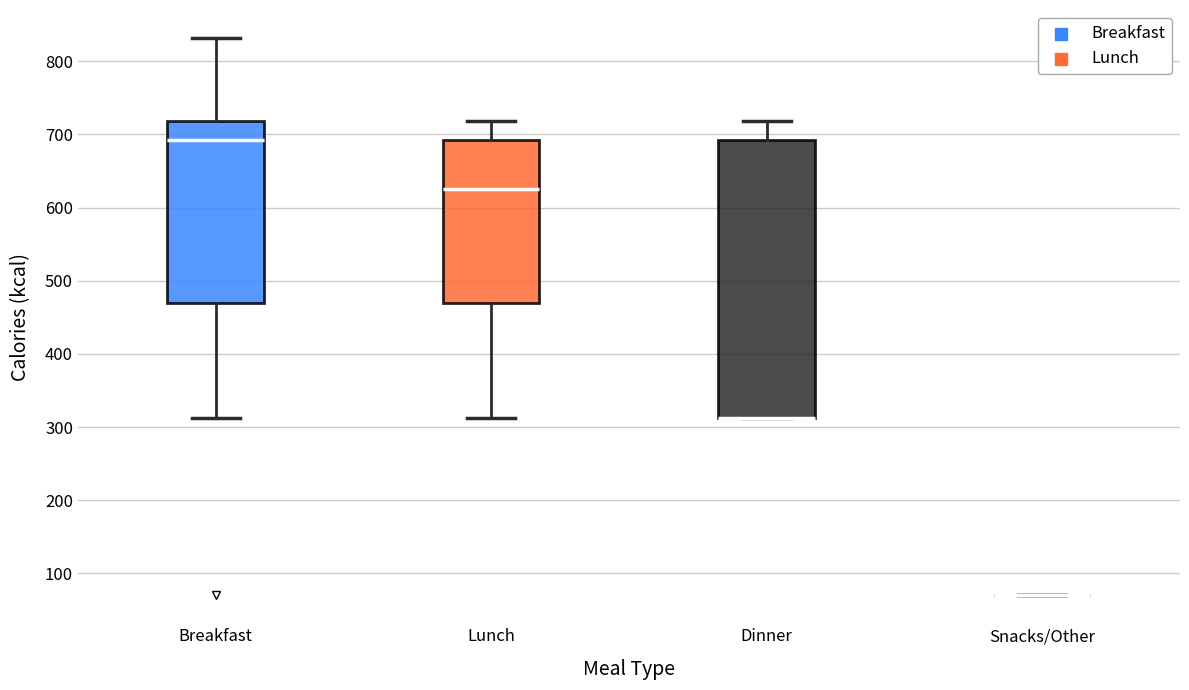

Reading left to right, transcribe this box plot: for each box, give where its median line is, the range the box spans, and where its two whiskers end, as read against the y-axis. The values are not printed on the chart, so give them approximately, as read against the axis.

Breakfast: median 690, box 470 to 720, whiskers 310 to 830
Lunch: median 630, box 470 to 690, whiskers 310 to 720
Dinner: median 310 (drawn on the box's lower edge), box 310 to 690, whiskers 310 to 720
Snacks/Other: box collapsed to a line at 70, whiskers 70 to 70